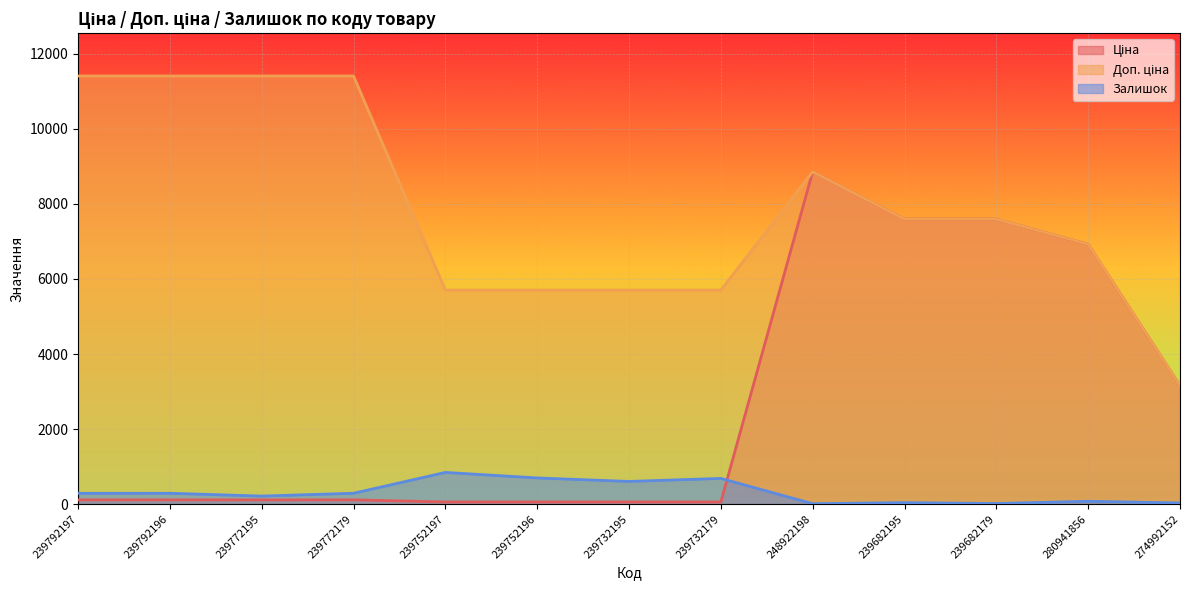

What is the difference between the maximum and second lowest values in the Ціна series?

8799.6